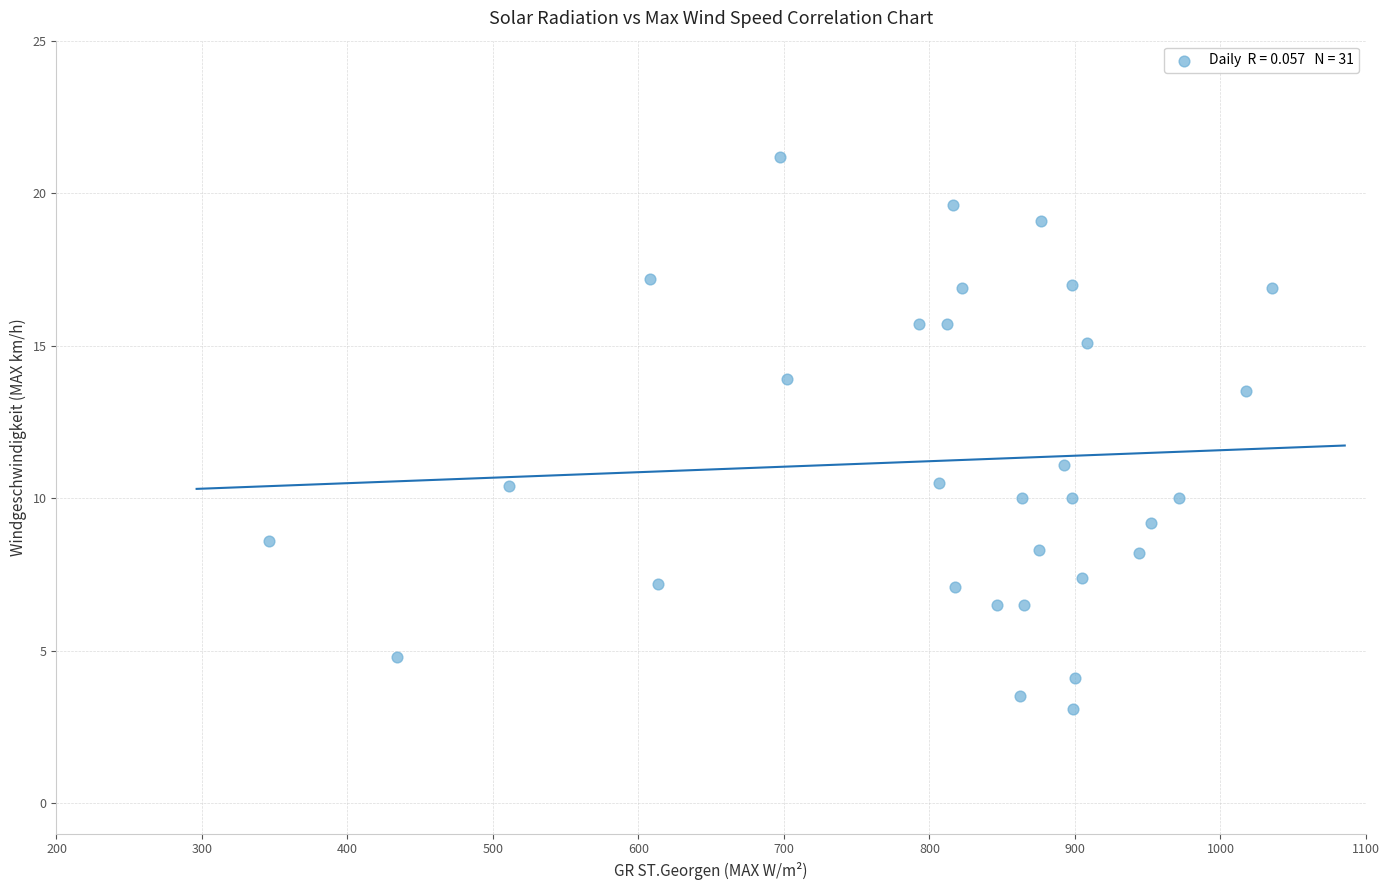

What is the range of X values (max minus min)?

689.1